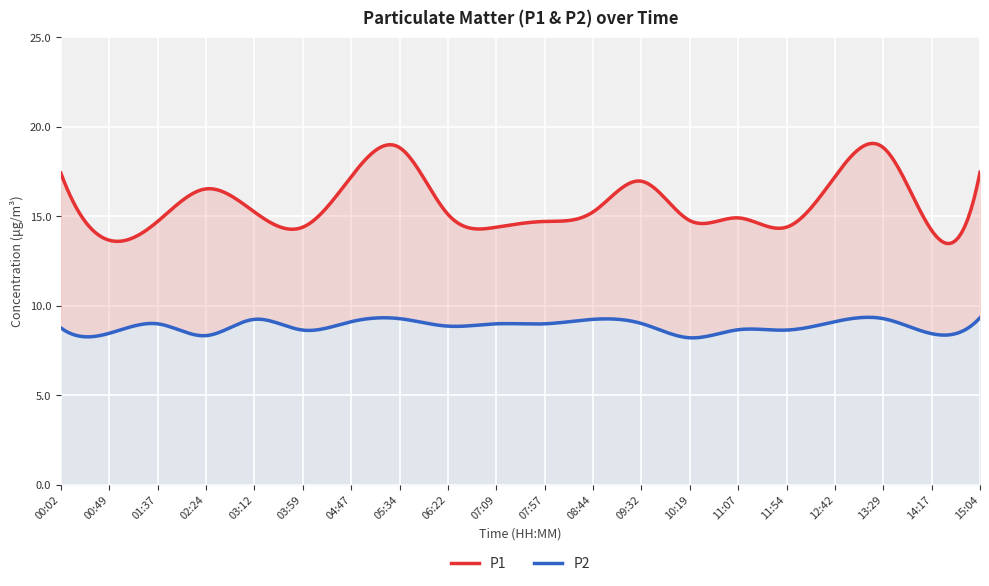

Rank the categories by P2 value from lowest to highest.

10:19, 02:24, 14:17, 00:49, 03:59, 11:54, 11:07, 00:02, 06:22, 01:37, 07:09, 07:57, 09:32, 04:47, 12:42, 03:12, 08:44, 05:34, 13:29, 15:04